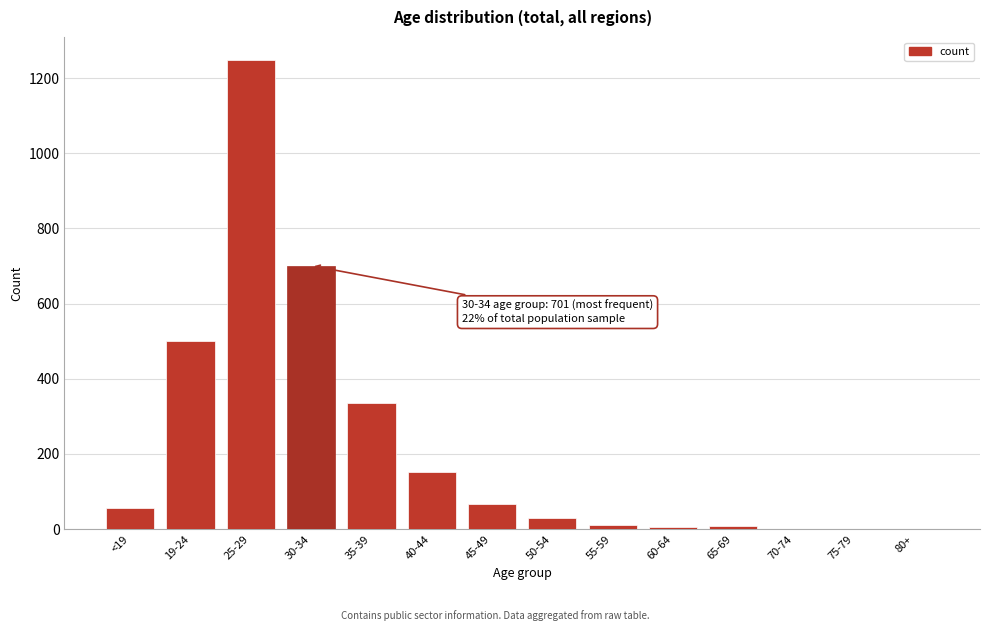

Where is the data nearest to the value 624?

30-34